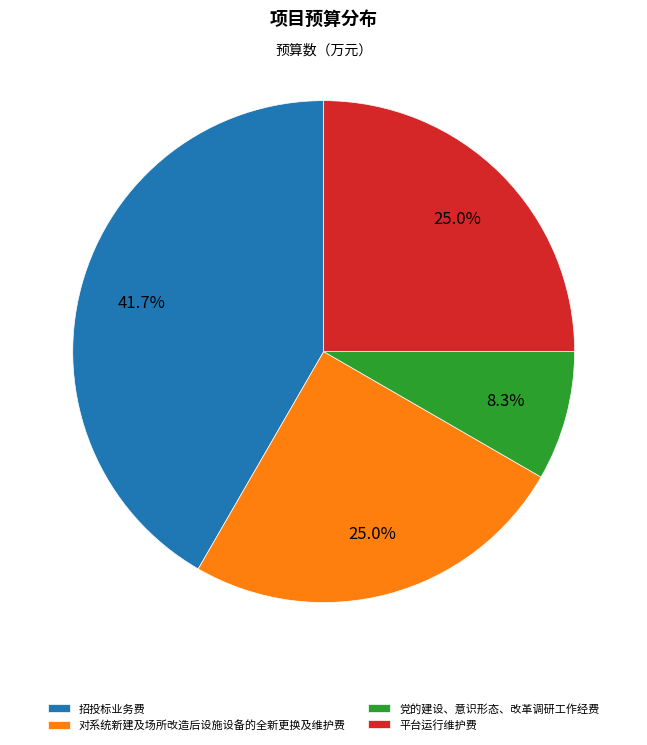

Does any single category account for the majority?

No